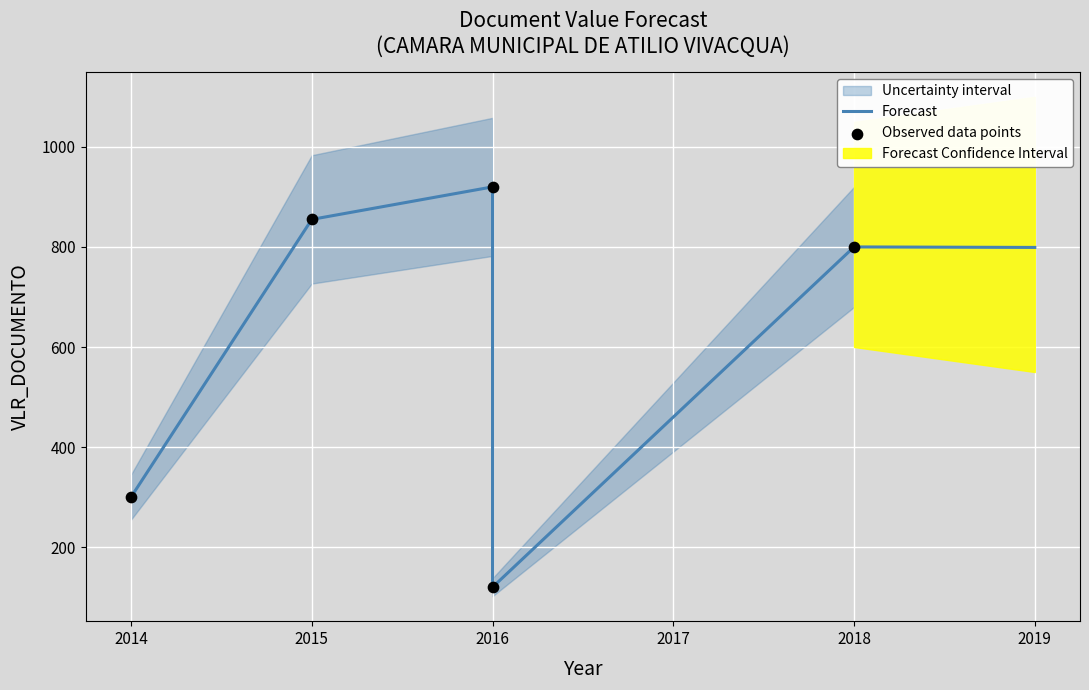

Which series reaches the minimum Y coordinate?

Forecast